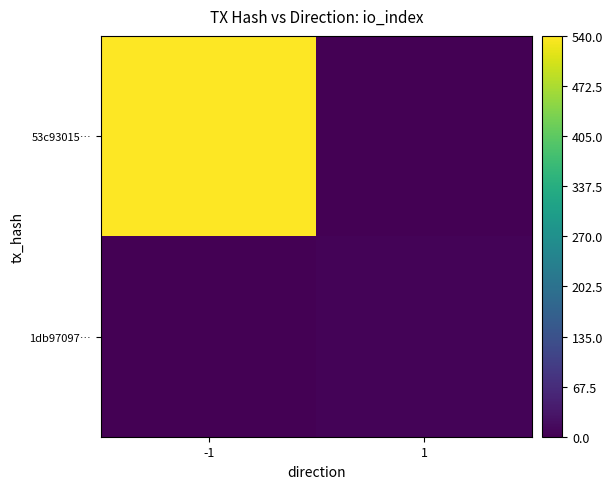

At which category is the sum across all series the highest?

-1